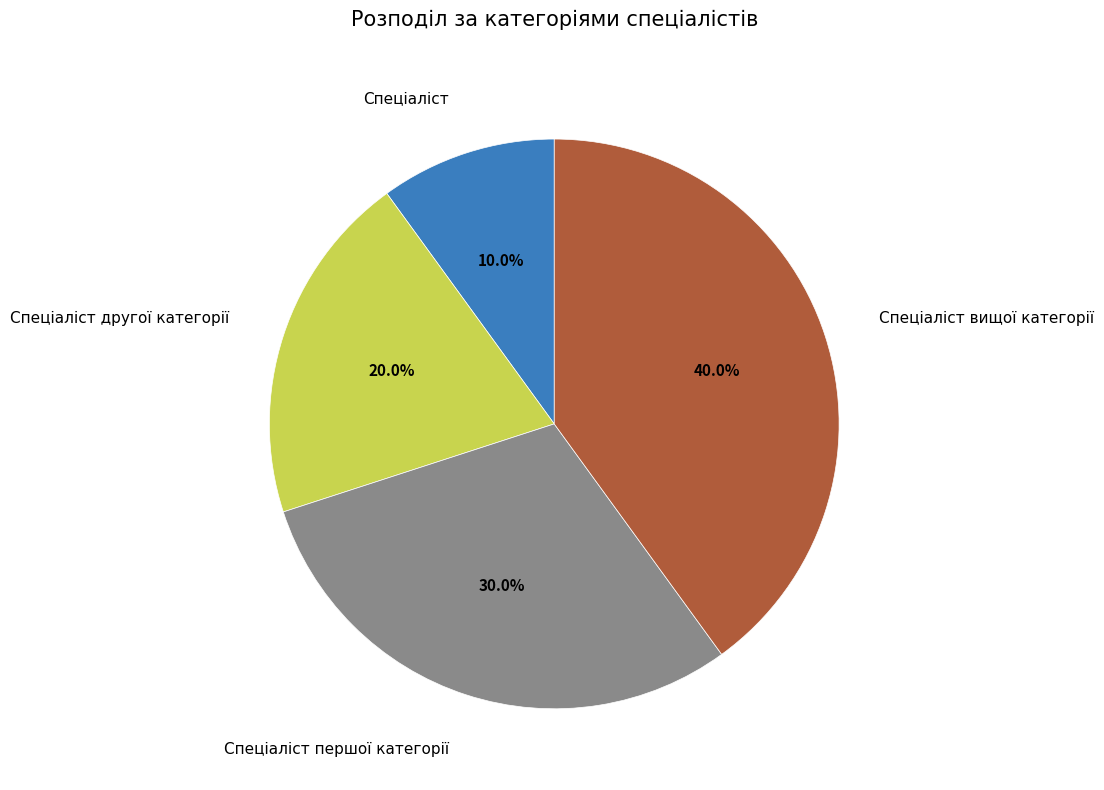

How many slices are in this pie chart?

4